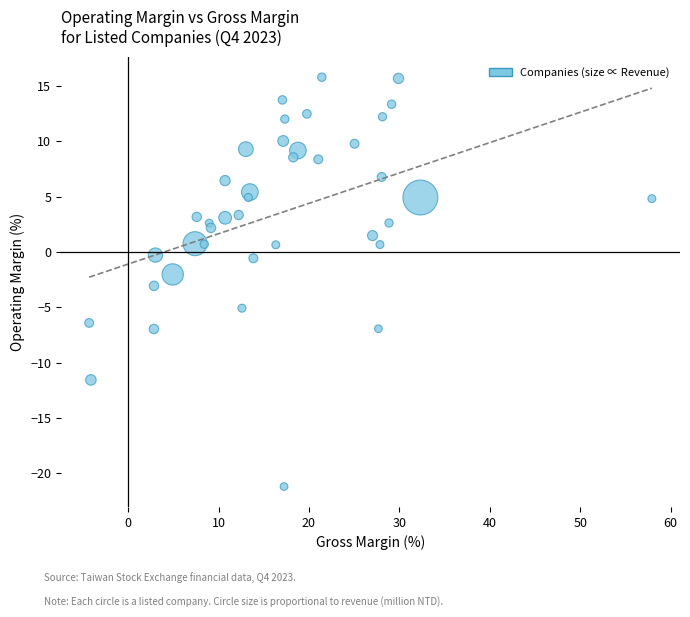

What is the range of Y values (max minus min)?

37.0